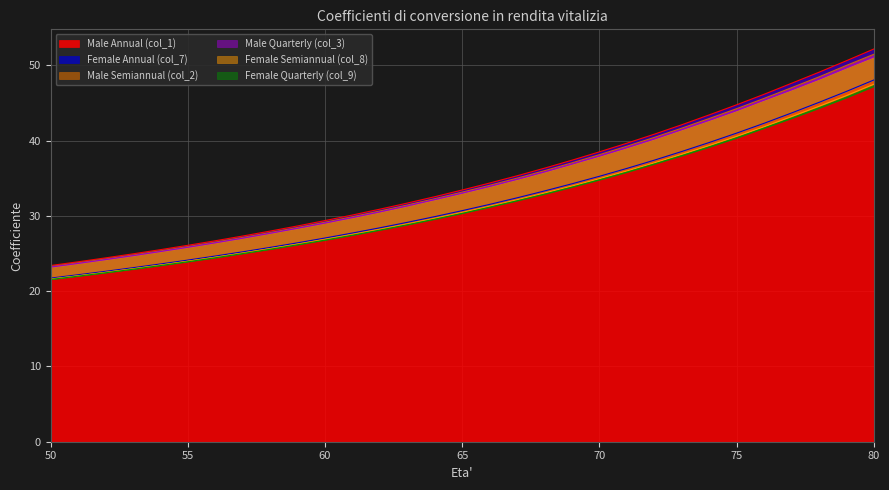

Reading left to right, list all the values displayed in this chart.

Male Annual (col_1): 50=23.4	51=23.9	52=24.4	53=25.0	54=25.5	55=26.1	56=26.7	57=27.3	58=28.0	59=28.7	60=29.4	61=30.1	62=30.9	63=31.7	64=32.5	65=33.4	66=34.4	67=35.3	68=36.3	69=37.4	70=38.5	71=39.7	72=40.9	73=42.1	74=43.4	75=44.8	76=46.2	77=47.6	78=49.1	79=50.6	80=52.2
Female Annual (col_7): 50=21.7	51=22.2	52=22.6	53=23.1	54=23.6	55=24.1	56=24.7	57=25.2	58=25.8	59=26.4	60=27.1	61=27.7	62=28.4	63=29.1	64=29.9	65=30.7	66=31.5	67=32.4	68=33.3	69=34.3	70=35.3	71=36.3	72=37.4	73=38.5	74=39.7	75=41.0	76=42.3	77=43.7	78=45.1	79=46.5	80=48.0
Male Semiannual (col_2): 50=23.3	51=23.8	52=24.3	53=24.8	54=25.3	55=25.9	56=26.5	57=27.1	58=27.8	59=28.5	60=29.2	61=29.9	62=30.6	63=31.4	64=32.3	65=33.2	66=34.1	67=35.0	68=36.0	69=37.0	70=38.1	71=39.3	72=40.4	73=41.7	74=42.9	75=44.2	76=45.6	77=47.0	78=48.5	79=50.0	80=51.5
Male Quarterly (col_3): 50=23.2	51=23.7	52=24.2	53=24.7	54=25.3	55=25.8	56=26.4	57=27.0	58=27.7	59=28.4	60=29.0	61=29.8	62=30.5	63=31.3	64=32.2	65=33.0	66=33.9	67=34.9	68=35.8	69=36.9	70=37.9	71=39.1	72=40.2	73=41.5	74=42.7	75=44.0	76=45.4	77=46.7	78=48.2	79=49.7	80=51.1
Female Semiannual (col_8): 50=21.6	51=22.1	52=22.5	53=23.0	54=23.5	55=24.0	56=24.5	57=25.1	58=25.6	59=26.2	60=26.9	61=27.5	62=28.2	63=28.9	64=29.7	65=30.5	66=31.3	67=32.1	68=33.0	69=34.0	70=34.9	71=36.0	72=37.0	73=38.2	74=39.3	75=40.6	76=41.8	77=43.2	78=44.6	79=46.0	80=47.5
Female Quarterly (col_9): 50=21.6	51=22.0	52=22.4	53=22.9	54=23.4	55=23.9	56=24.4	57=25.0	58=25.6	59=26.2	60=26.8	61=27.4	62=28.1	63=28.8	64=29.6	65=30.3	66=31.2	67=32.0	68=32.9	69=33.8	70=34.8	71=35.8	72=36.9	73=38.0	74=39.1	75=40.4	76=41.7	77=42.9	78=44.3	79=45.7	80=47.2